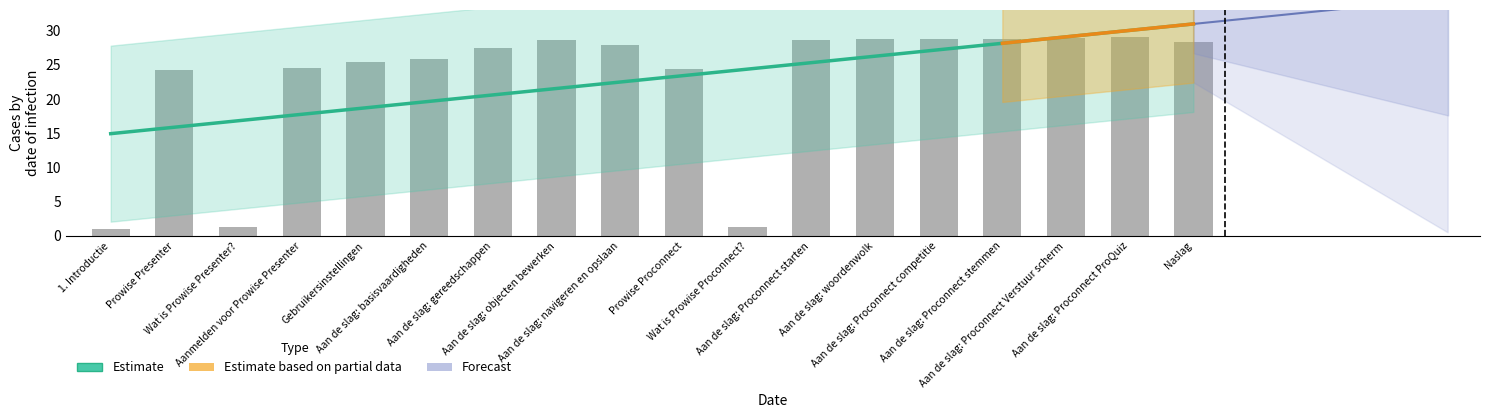

What is the maximum value shown in the chart?

29.0